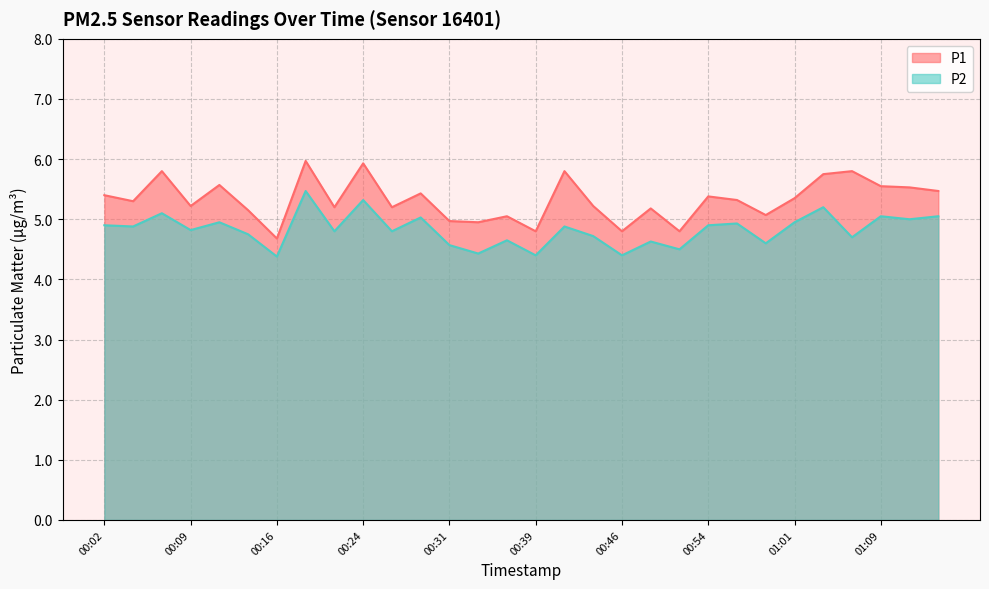

True or false: P2 and P1 intersect in this chart.

False